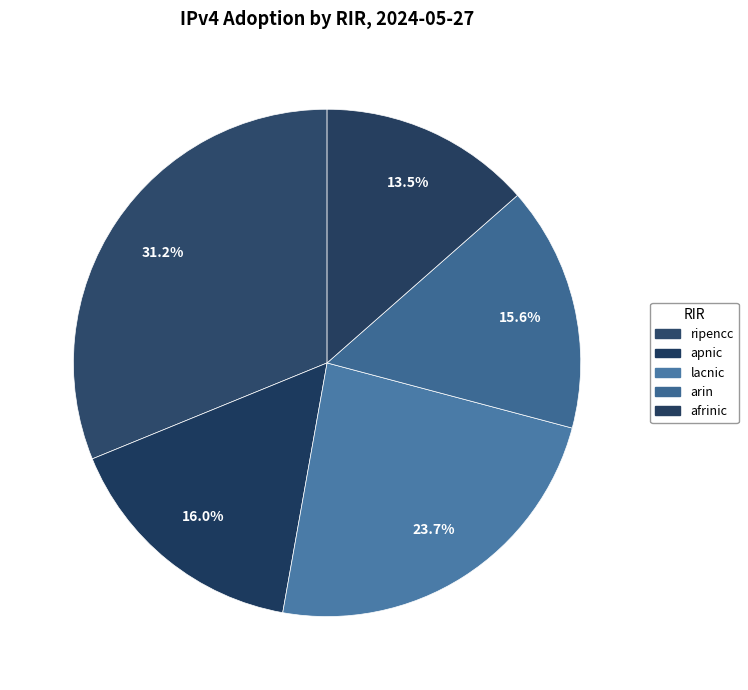

The afrinic slice represents 14% of the pie. True or false?

True